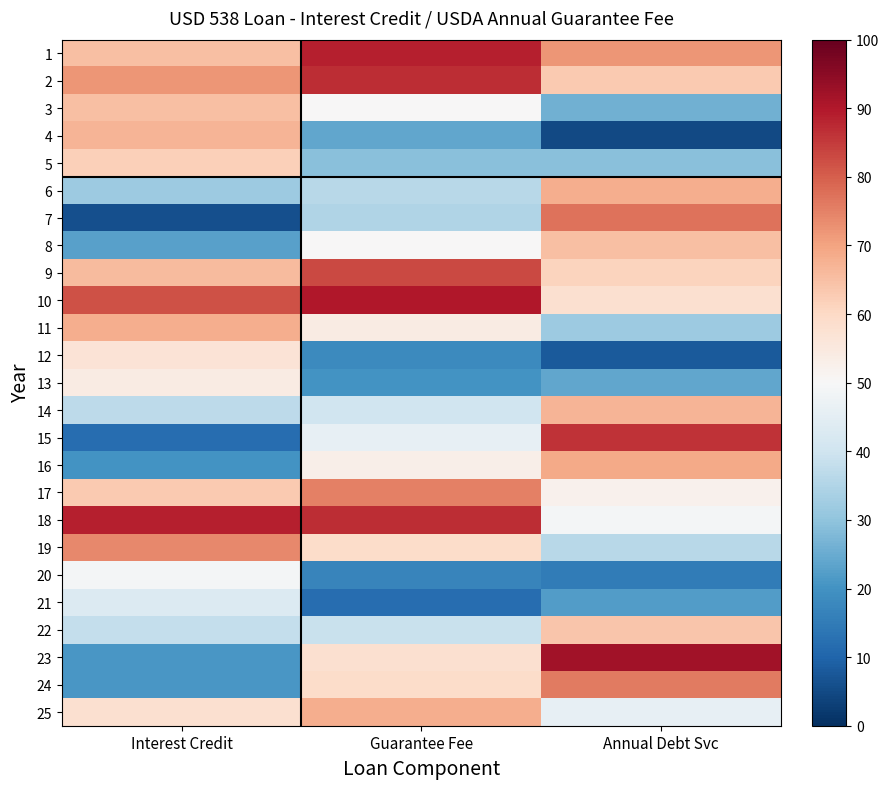

Which category has the lowest value across all series?

Annual Debt Svc